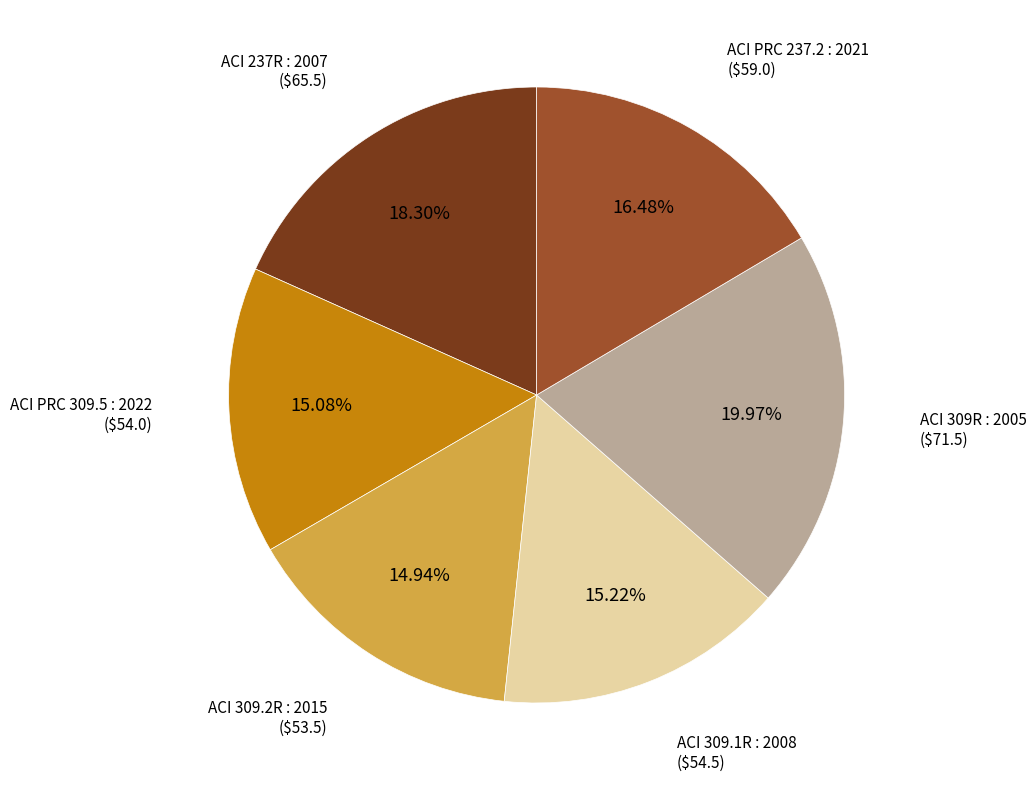

Does any single category account for the majority?

No